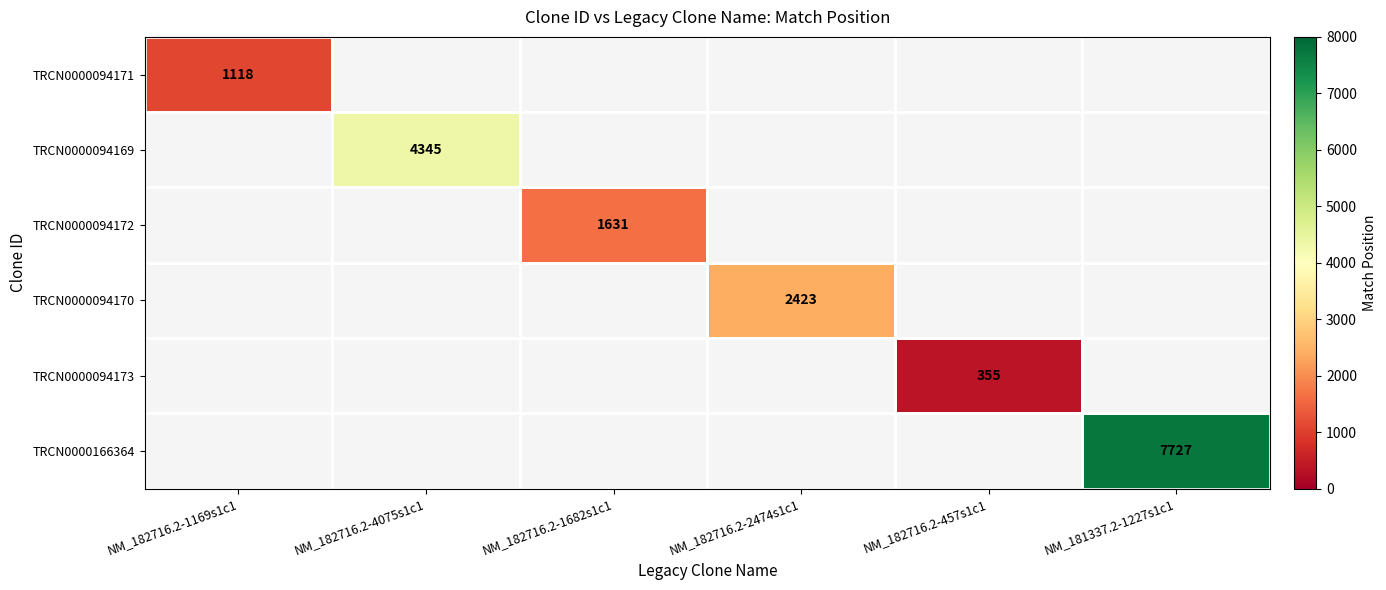

The value of TRCN0000094170 at NM_182716.2-2474s1c1 is 1506. True or false?

False